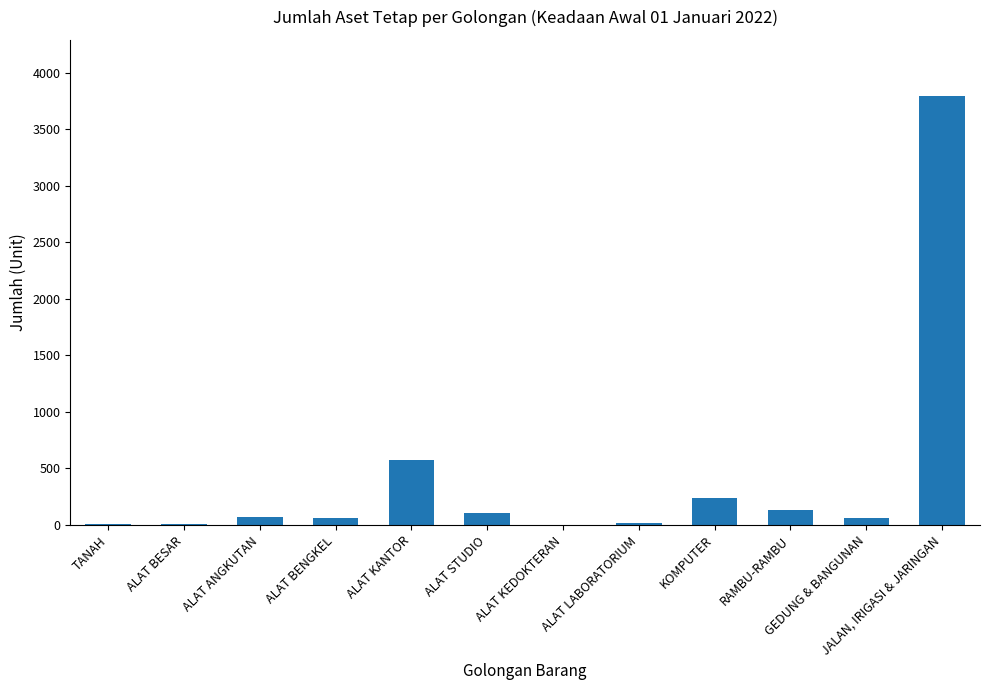

Where is the data nearest to the value 1896?

ALAT KANTOR